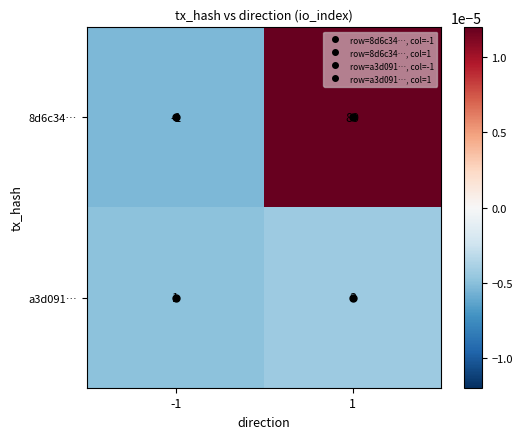

Rank the series by their maximum value, from highest to lowest.

8d6c34…, a3d091…